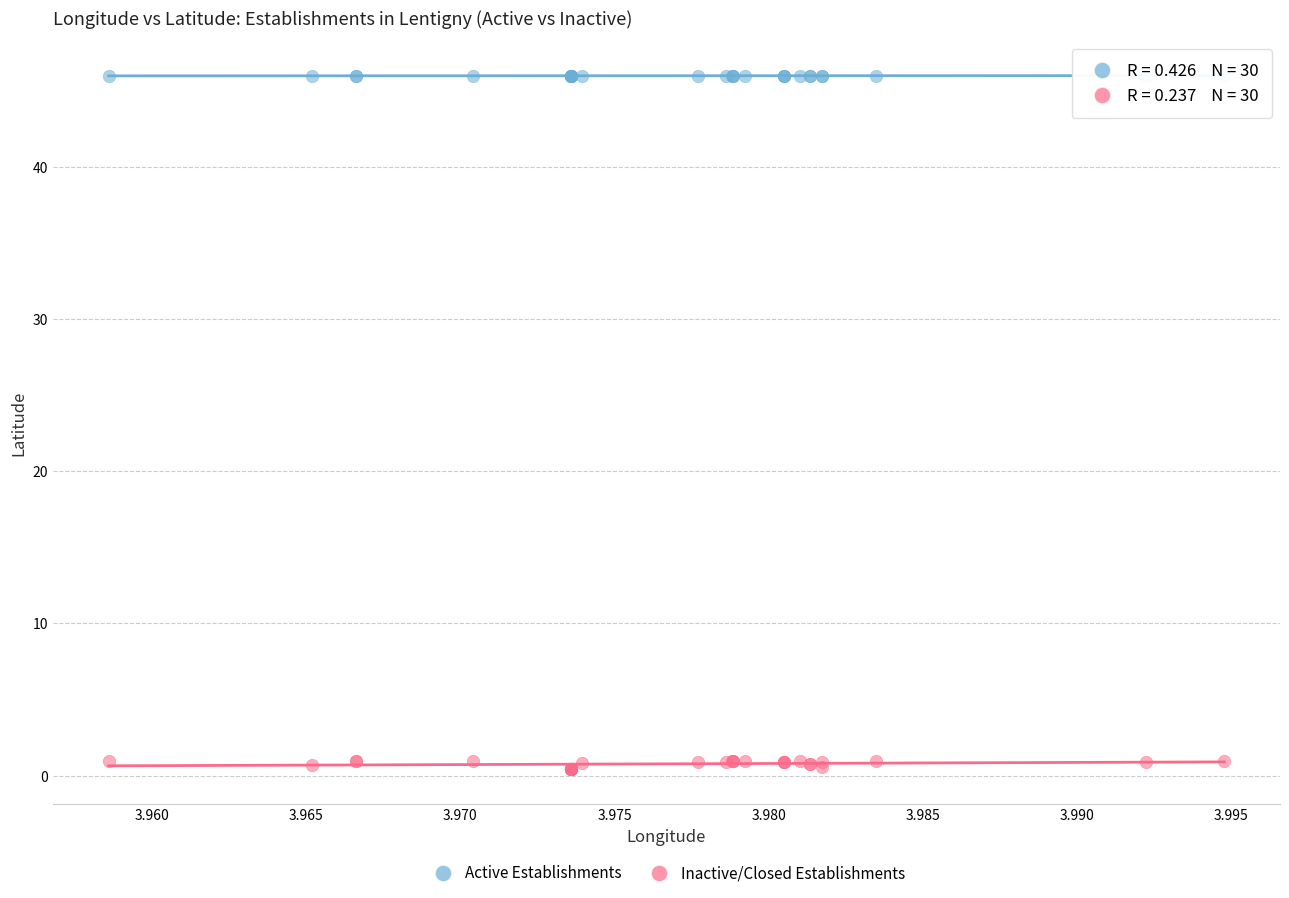

Which series reaches the maximum Y coordinate?

Active Establishments